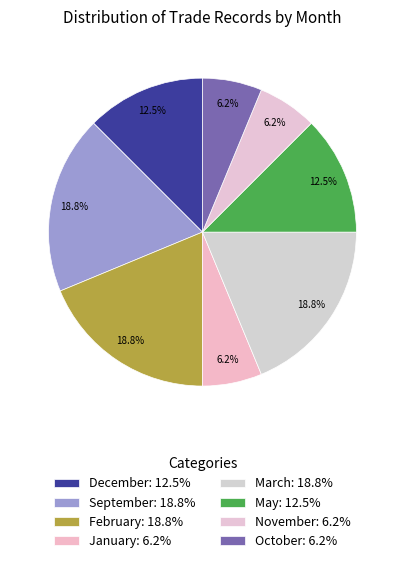

How many slices are in this pie chart?

8